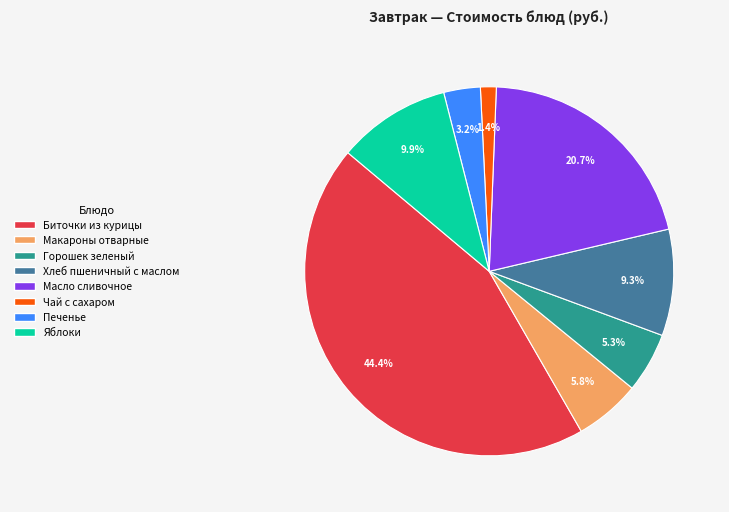

To the nearest percent, what is the average slice percentage?

12%